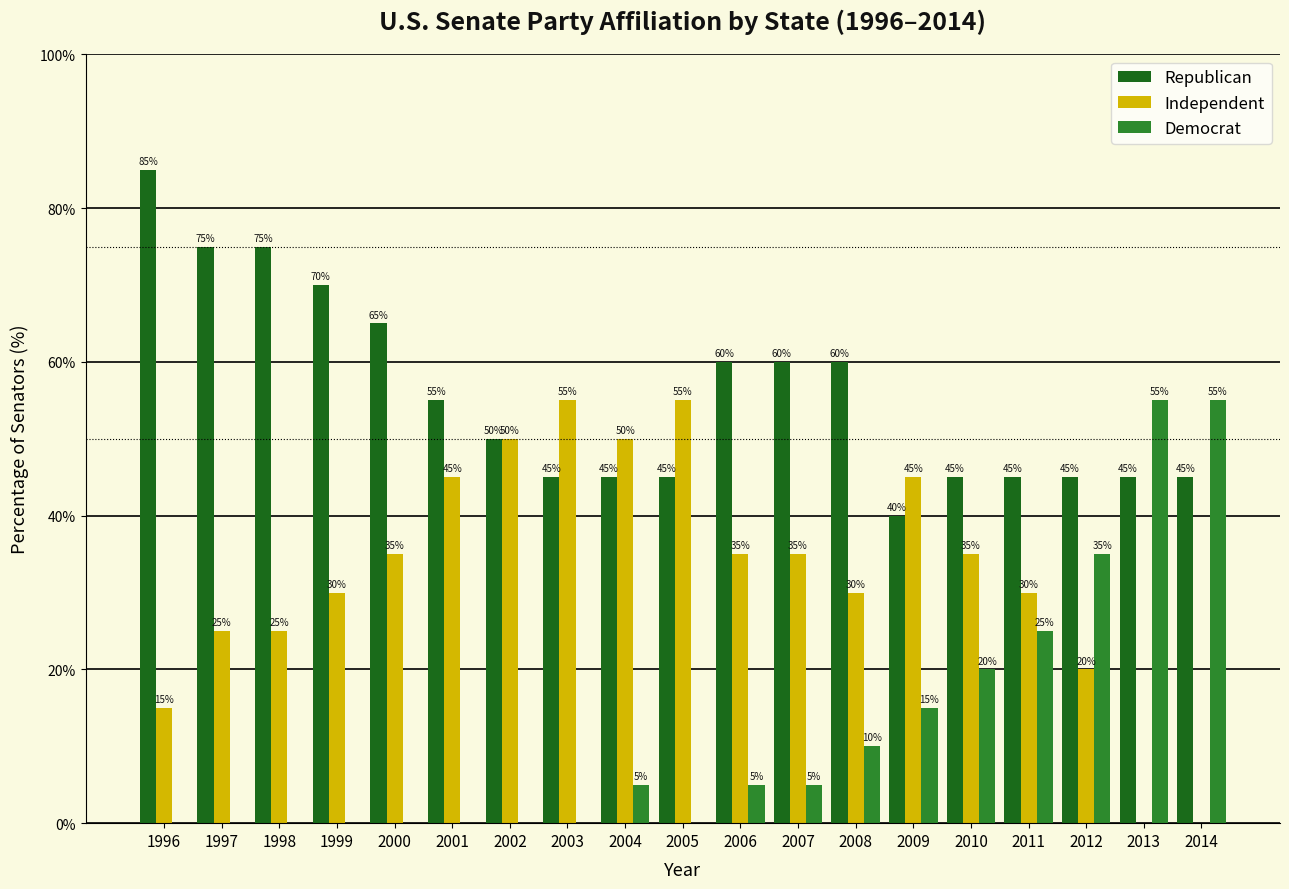

How many groups of bars are there?

19